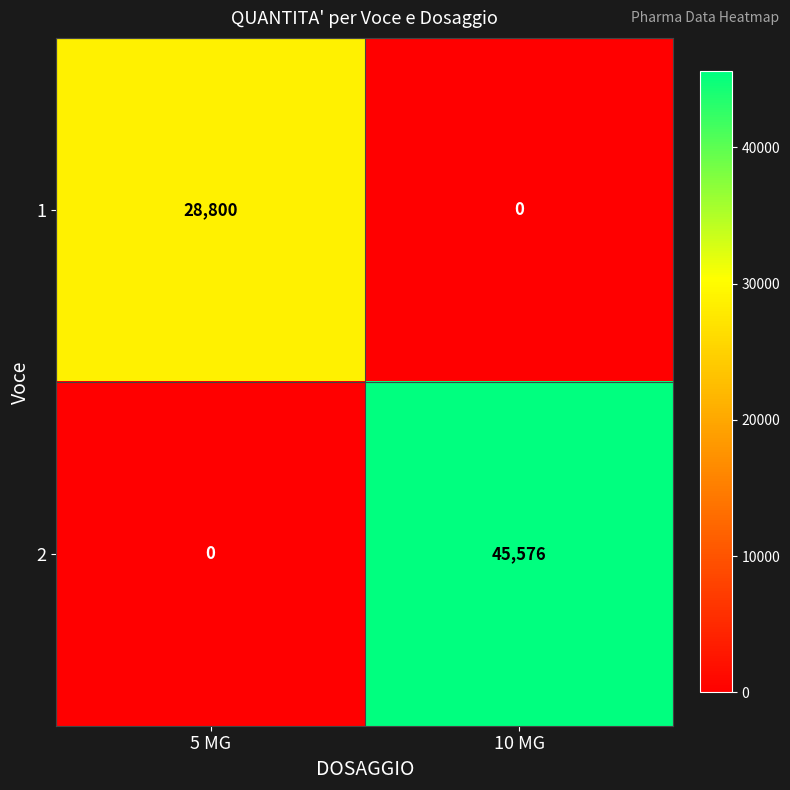

At which label does 2 reach its minimum?

5 MG